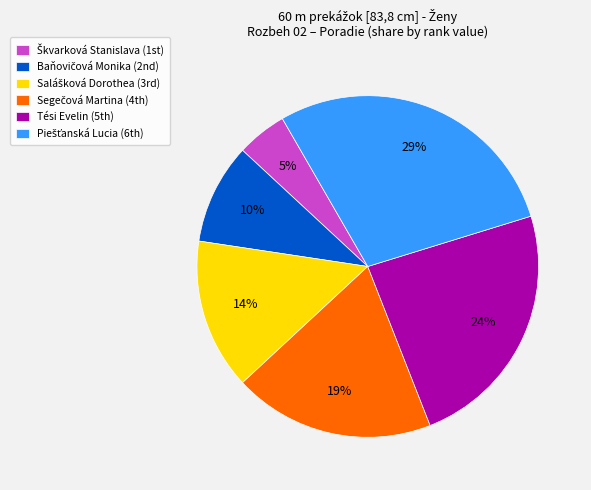

To the nearest percent, what is the difference between the largest and smallest slice percentages?

24%